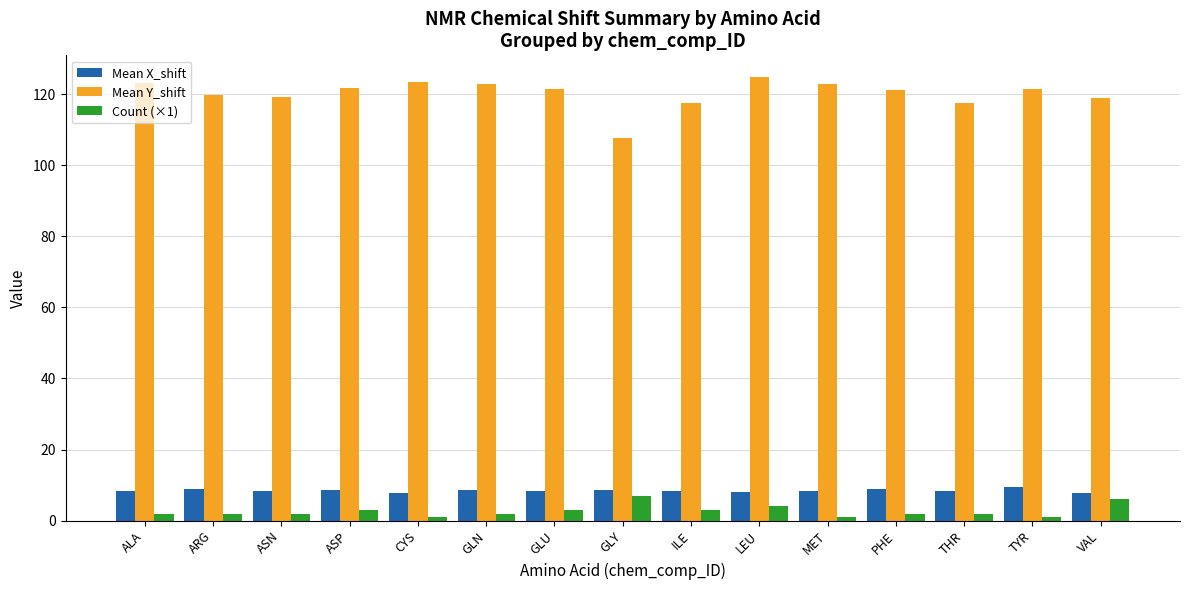

What is the difference between the highest and lowest values at GLN?

120.9